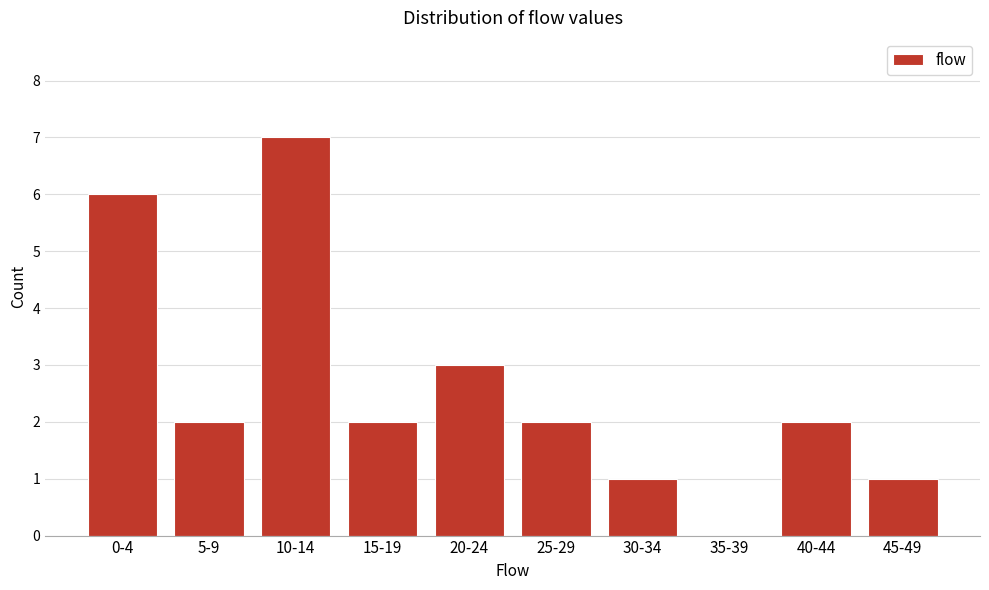

Reading right to left, extract all data points from this chart.

45-49=1	40-44=2	35-39=0	30-34=1	25-29=2	20-24=3	15-19=2	10-14=7	5-9=2	0-4=6